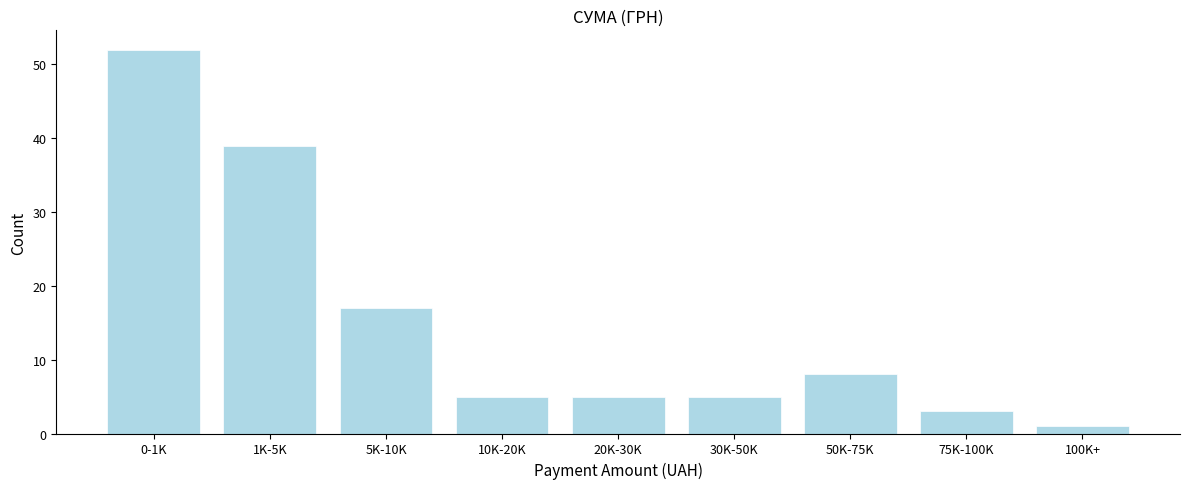

Reading left to right, extract all data points from this chart.

52	39	17	5	5	5	8	3	1